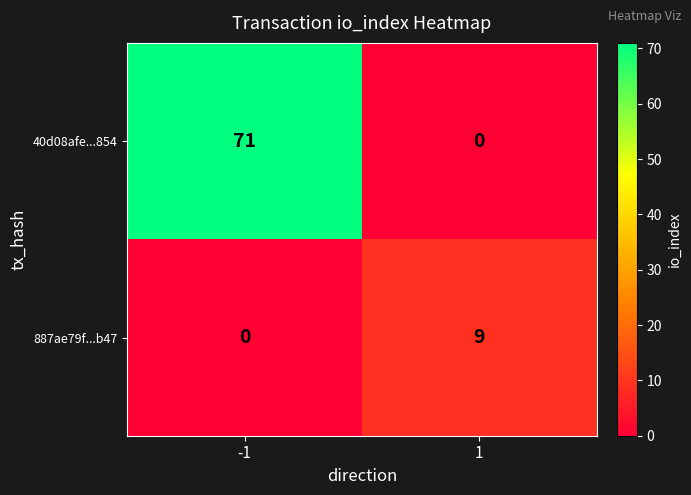

Which series changed the most between -1 and 1?

40d08afe...854